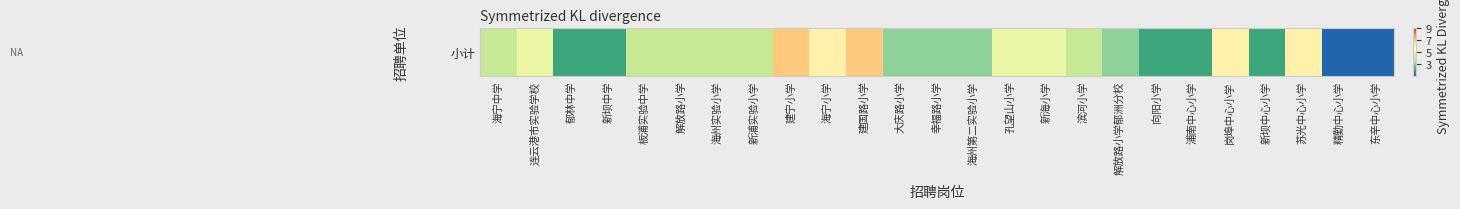

True or false: the data shows 8 at 新海小学.

False